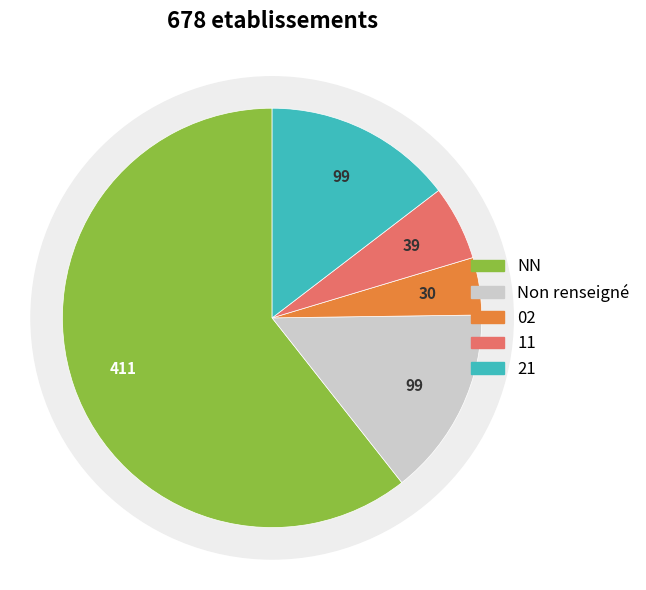

To the nearest percent, what is the difference between the 11 and 21 slice percentages?

9%